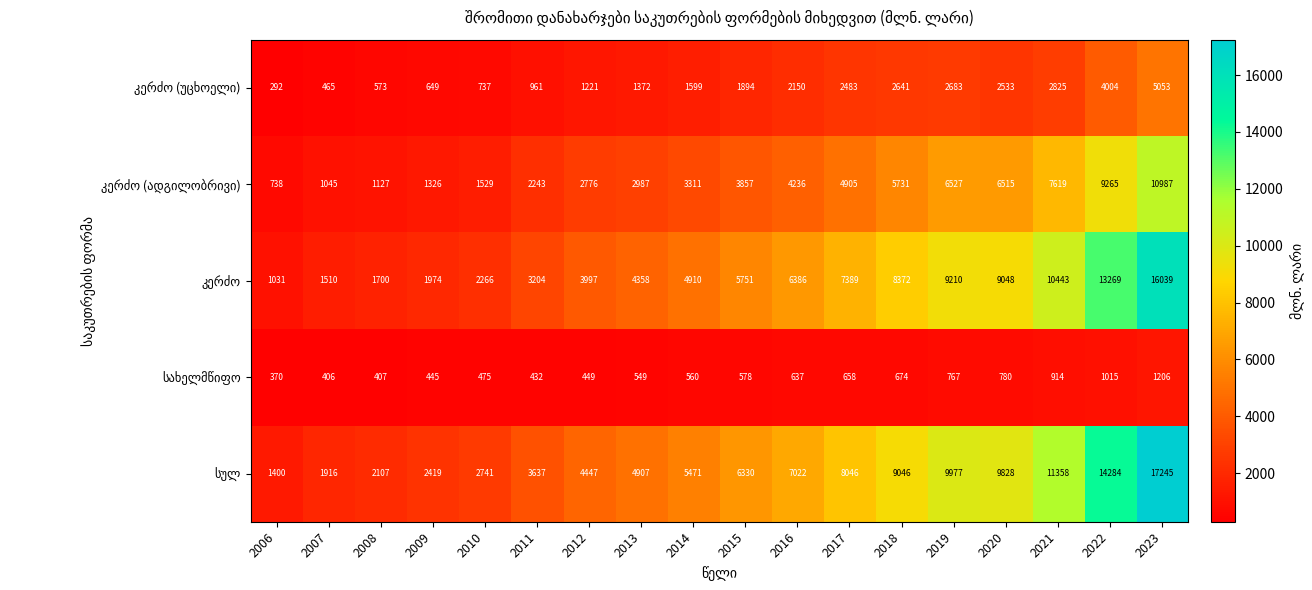

At which category does the chart reach its peak across all series?

2023